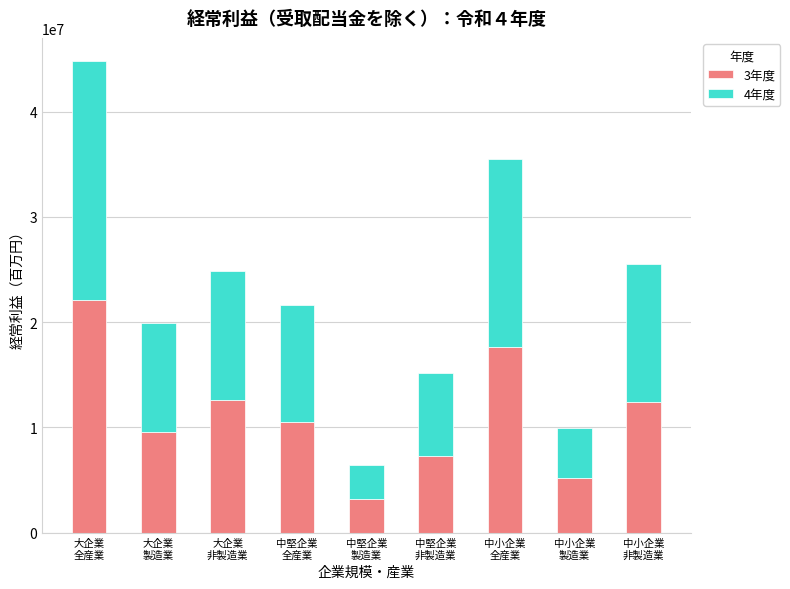

What is the average value of the 3年度 series?

11182229